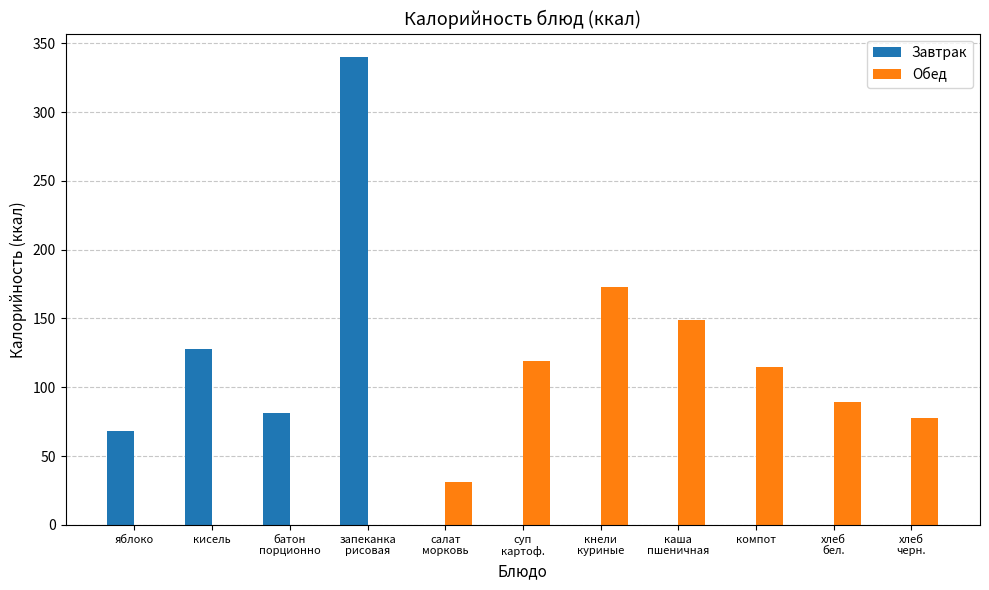

What is the maximum value for Обед?

173